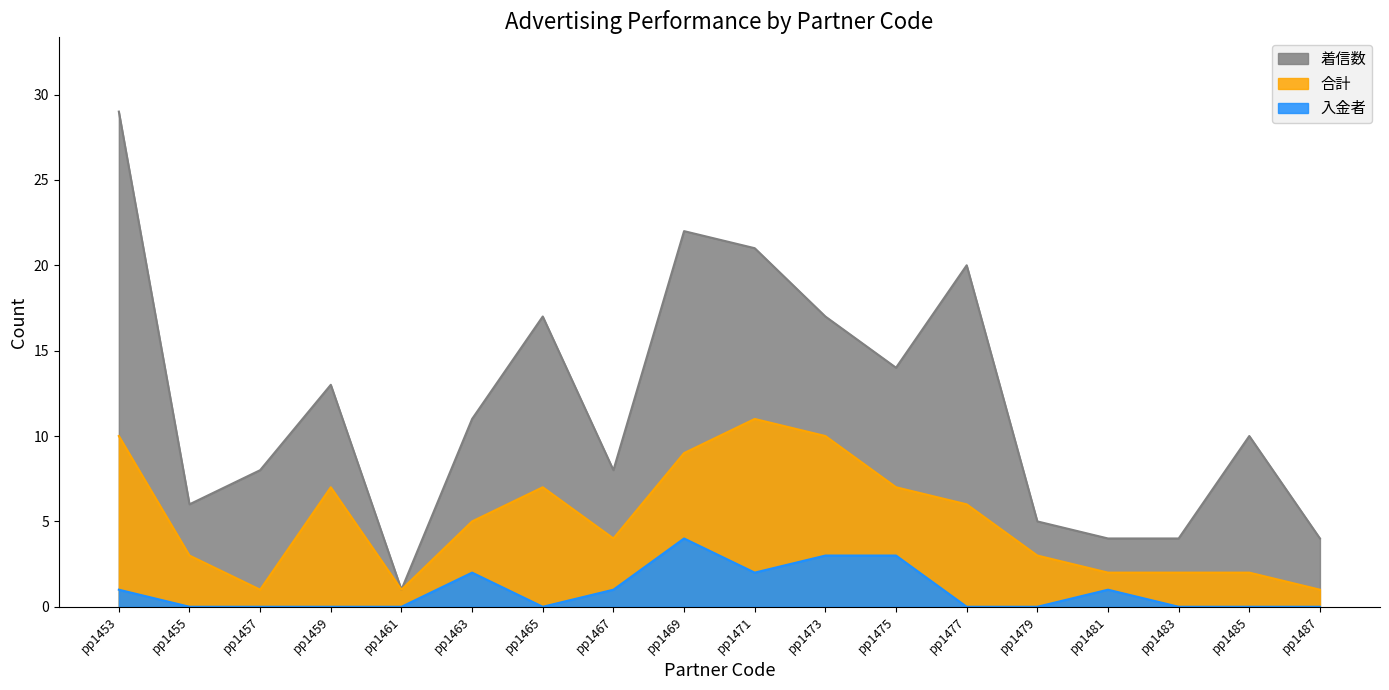

What value does the 着信数 series have at pp1457, to the nearest 5?

10